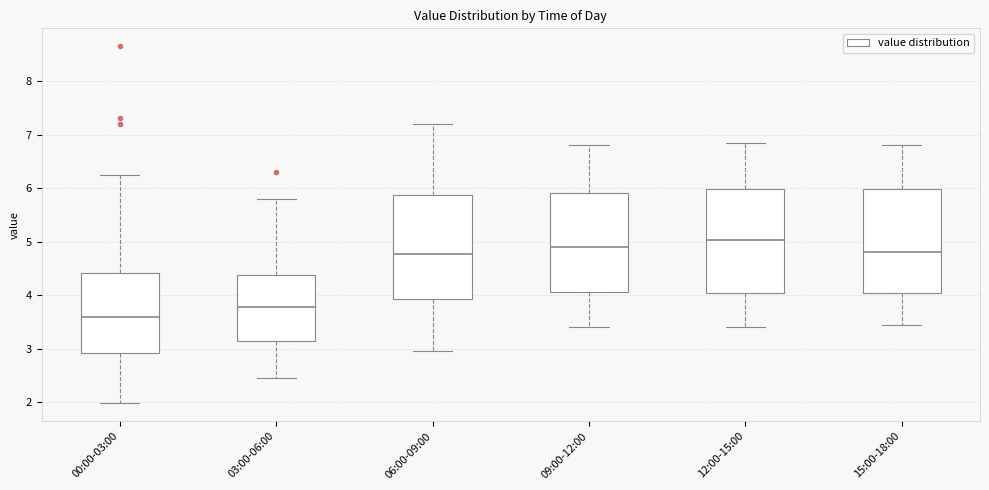

Reading left to right, transcribe this box plot: for each box, give where its median line is, the range the box spans, and where its two whiskers end, as read against the y-axis. The values are not printed on the chart, so give them approximately, as read against the axis.

00:00-03:00: median 3.6, box 2.9 to 4.4, whiskers 2.0 to 6.3
03:00-06:00: median 3.8, box 3.2 to 4.4, whiskers 2.5 to 5.8
06:00-09:00: median 4.8, box 3.9 to 5.9, whiskers 3.0 to 7.2
09:00-12:00: median 4.9, box 4.1 to 5.9, whiskers 3.4 to 6.8
12:00-15:00: median 5.0, box 4.1 to 6.0, whiskers 3.4 to 6.9
15:00-18:00: median 4.8, box 4.1 to 6.0, whiskers 3.5 to 6.8